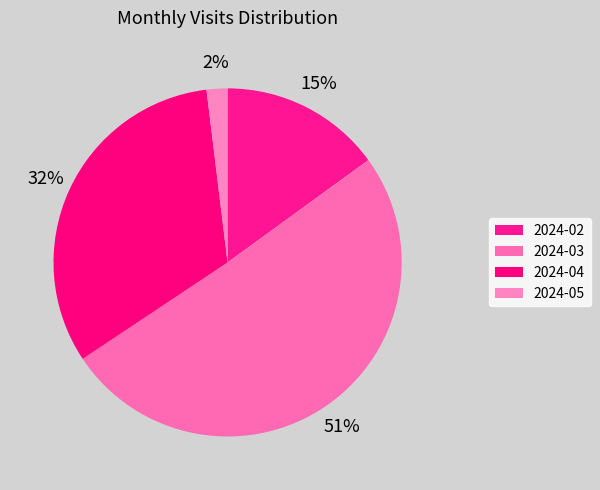

Approximately how many times larger is the value at 2024-03 compared to 2024-02?

3.4